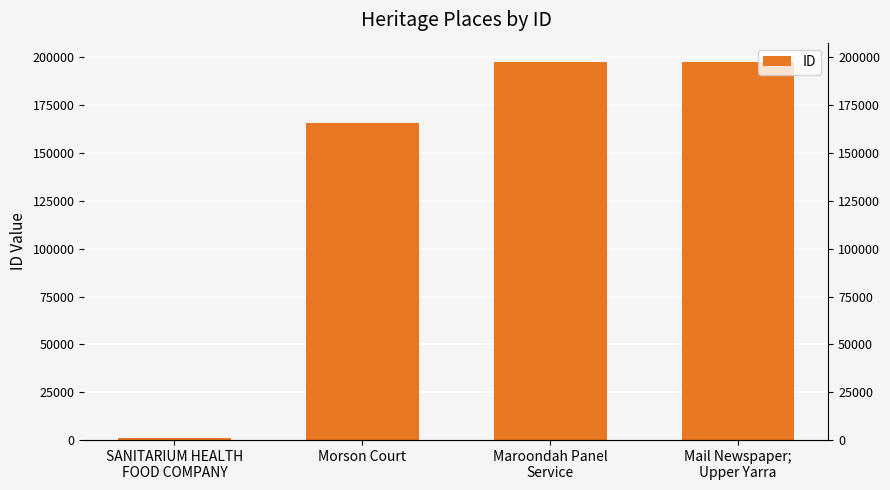

What position from the right is SANITARIUM HEALTH
FOOD COMPANY?

4